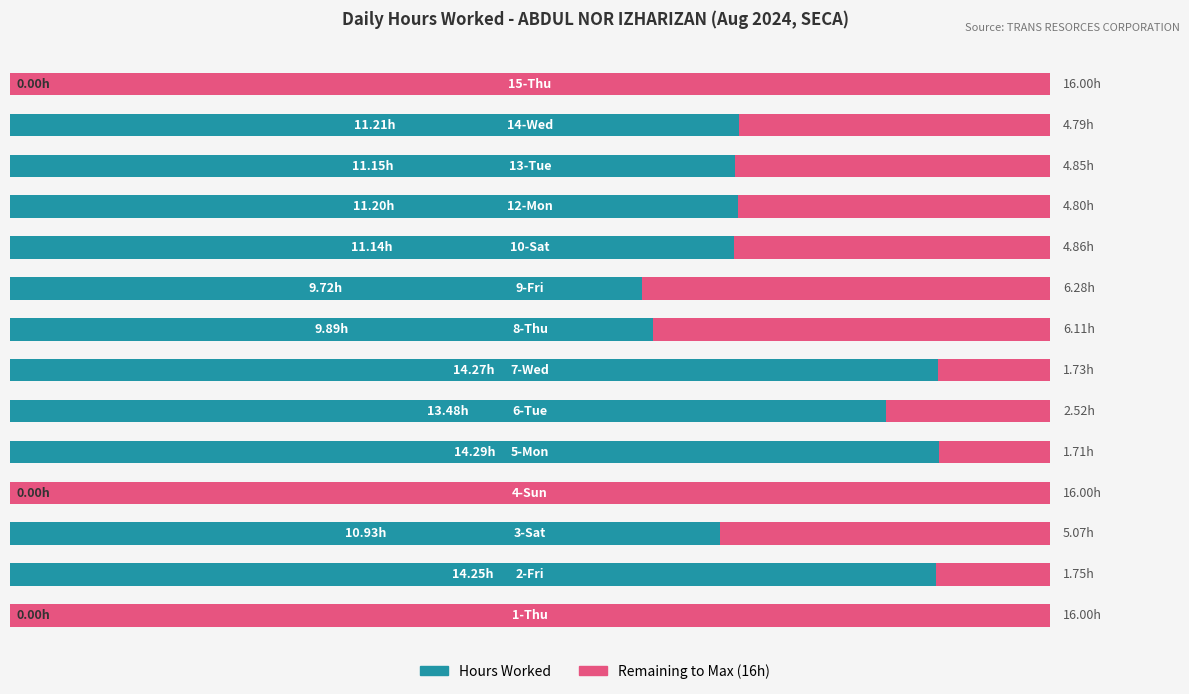

Reading left to right, what are all the values shown in this chart?

Hours Worked: 0=0.0	1=14.2	2=10.9	3=0.0	4=14.3	5=13.5	6=14.3	7=9.9	8=9.7	9=11.1	10=11.2	11=11.2	12=11.2	13=0.0
Remaining: 0=16.0	1=1.8	2=5.1	3=16.0	4=1.7	5=2.5	6=1.7	7=6.1	8=6.3	9=4.9	10=4.8	11=4.8	12=4.8	13=16.0